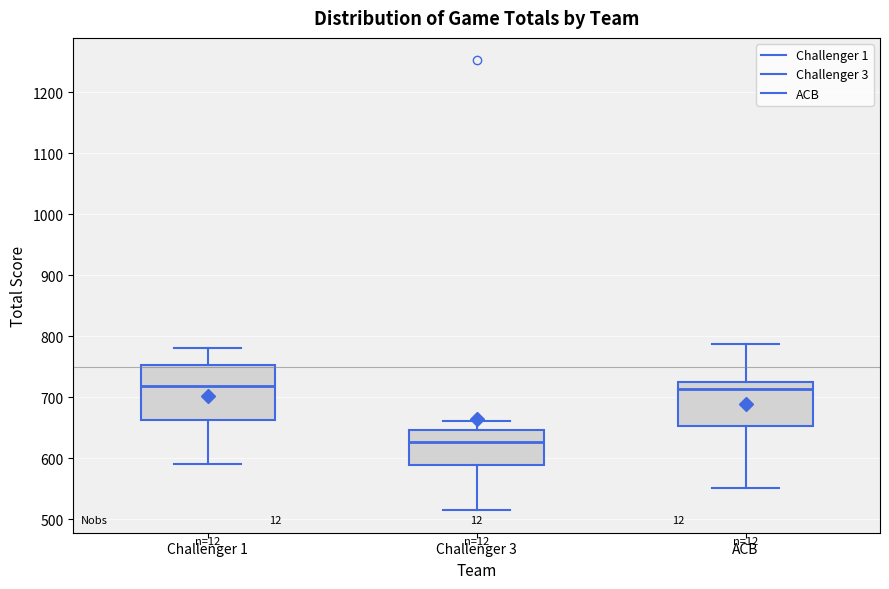

Reading left to right, transcribe this box plot: for each box, give where its median line is, the range the box spans, and where its two whiskers end, as read against the y-axis. The values are not printed on the chart, so give them approximately, as read against the axis.

Challenger 1: median 720, box 660 to 750, whiskers 590 to 780
Challenger 3: median 630, box 590 to 650, whiskers 520 to 660
ACB: median 710, box 650 to 730, whiskers 550 to 790